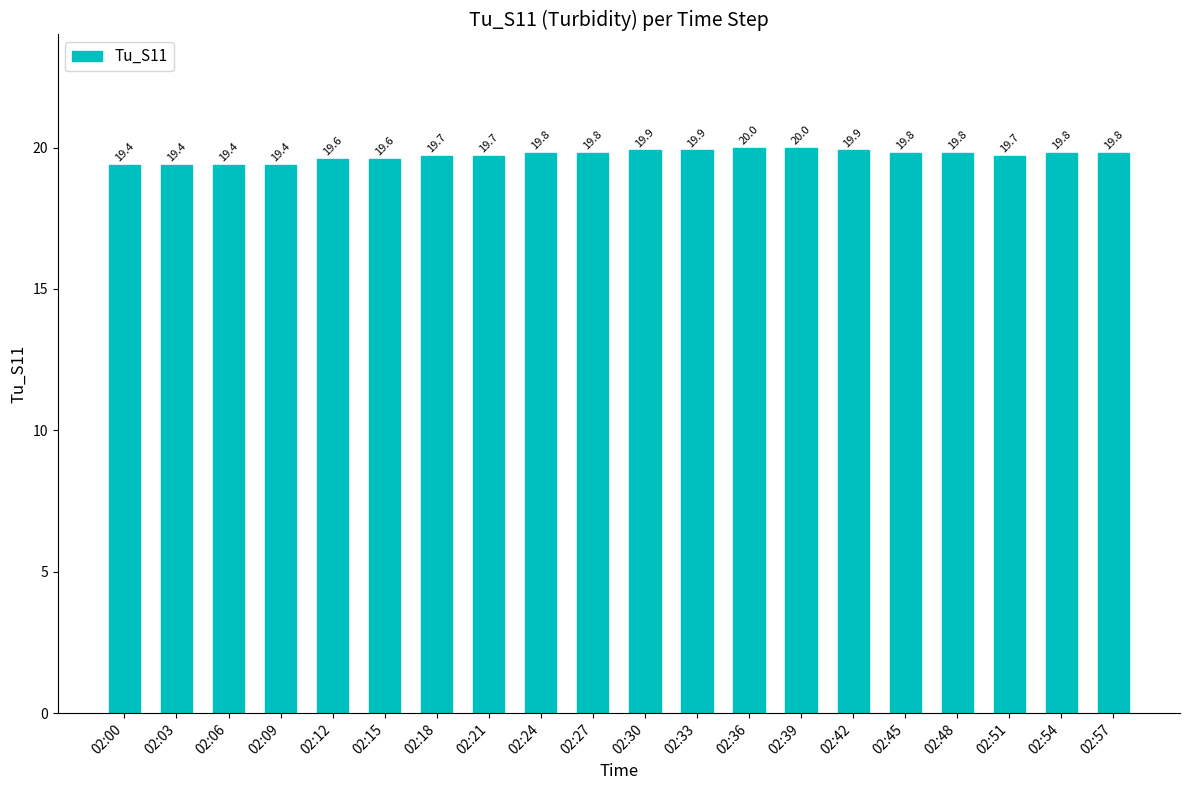

What is the change in value from 02:06 to 02:21?

+0.3